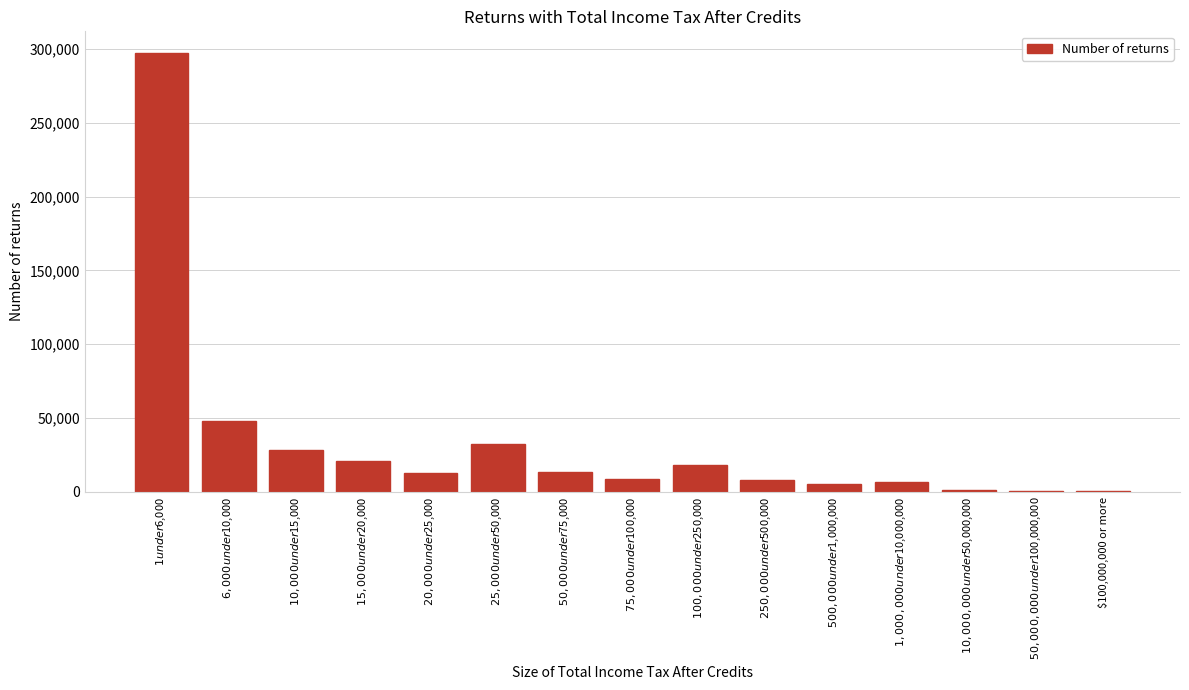

What is the greatest value displayed?

297042